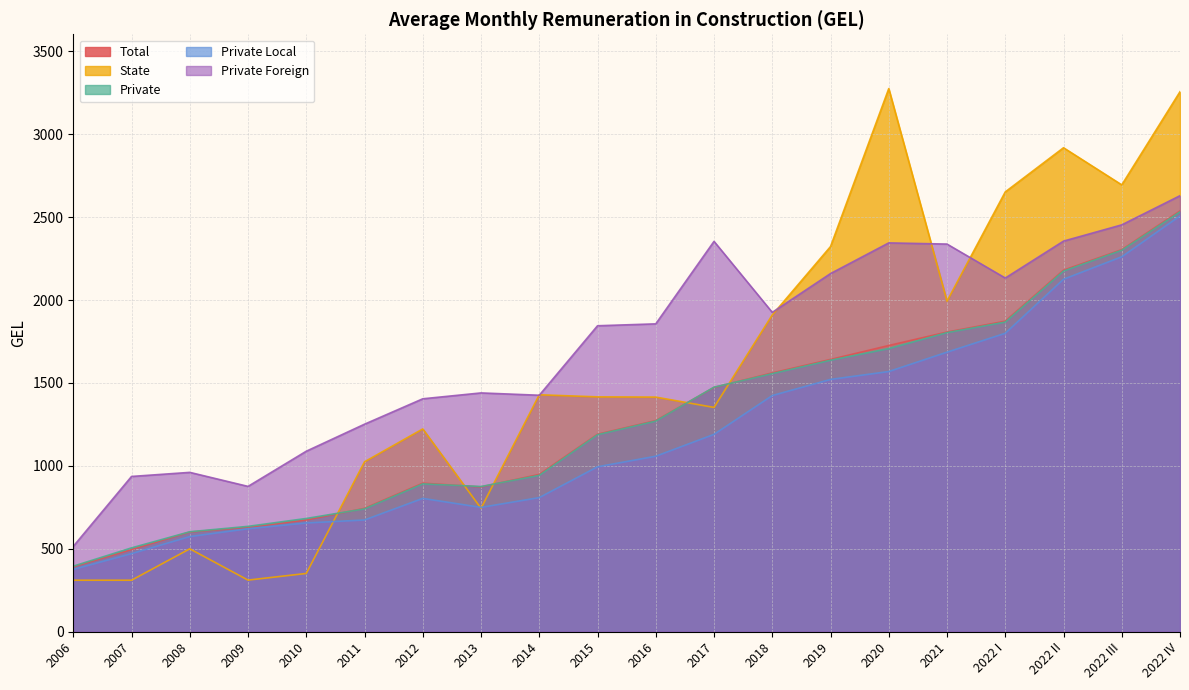

True or false: State has more than 2 points higher than both neighbors.

True